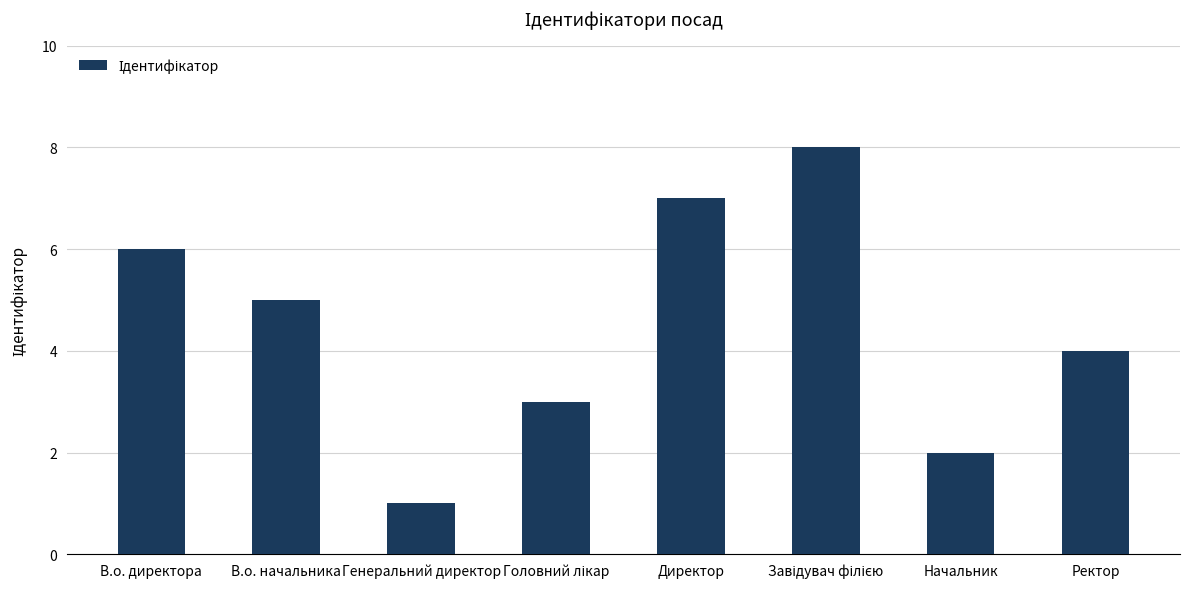

What value does the data have at Директор?

7